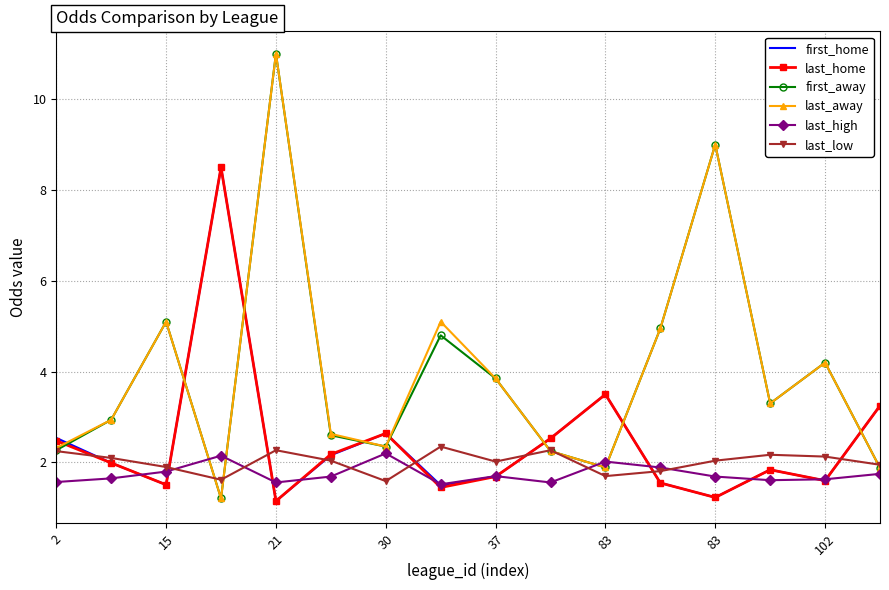

What is the maximum value for first_away?

11.0